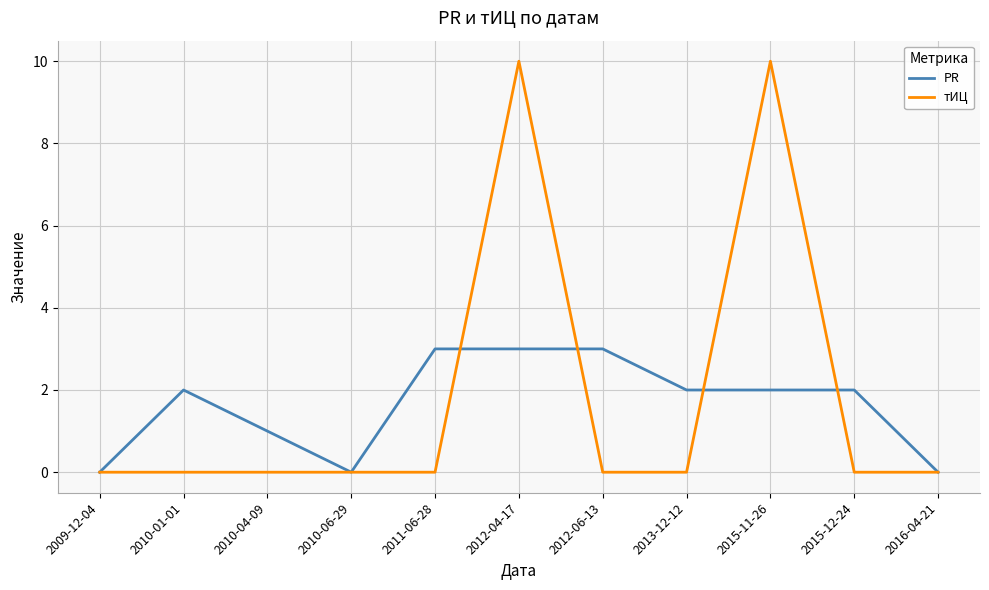

What position from the right is 2010-01-01?

10